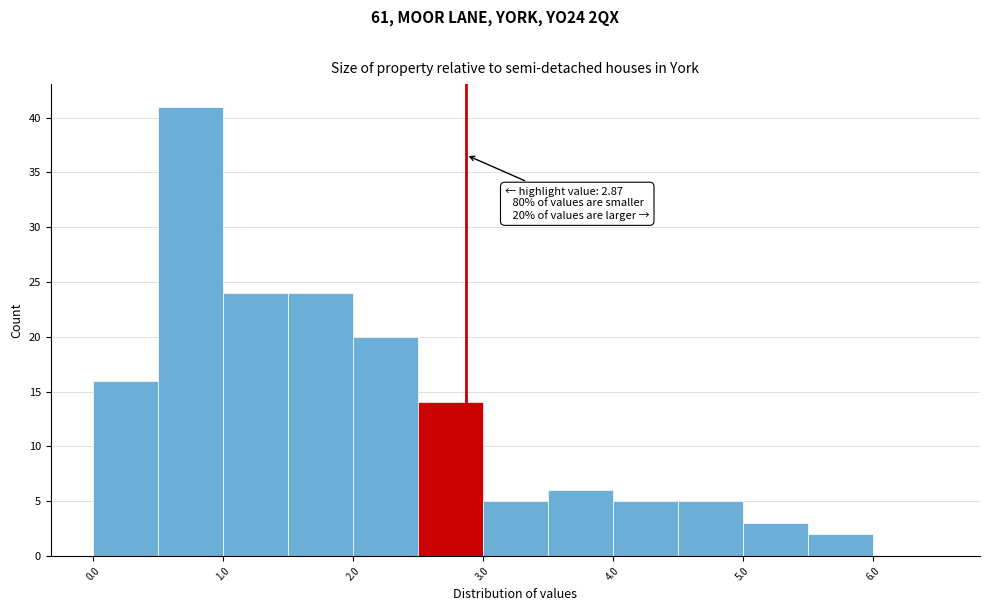

Over which range of the x-axis is the bar tallest?

0.5 to 1.0